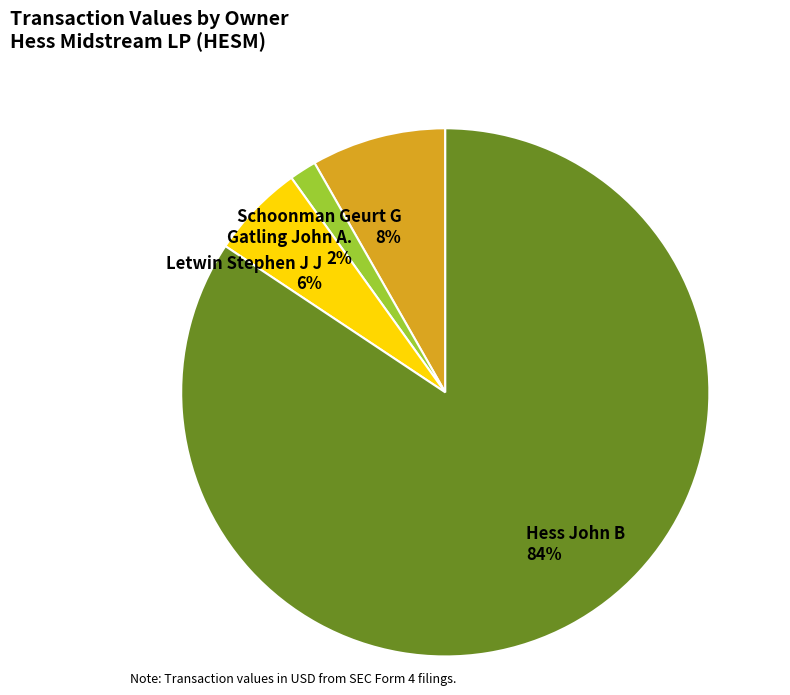

Does Gatling John A. represent more than half of the total?

No